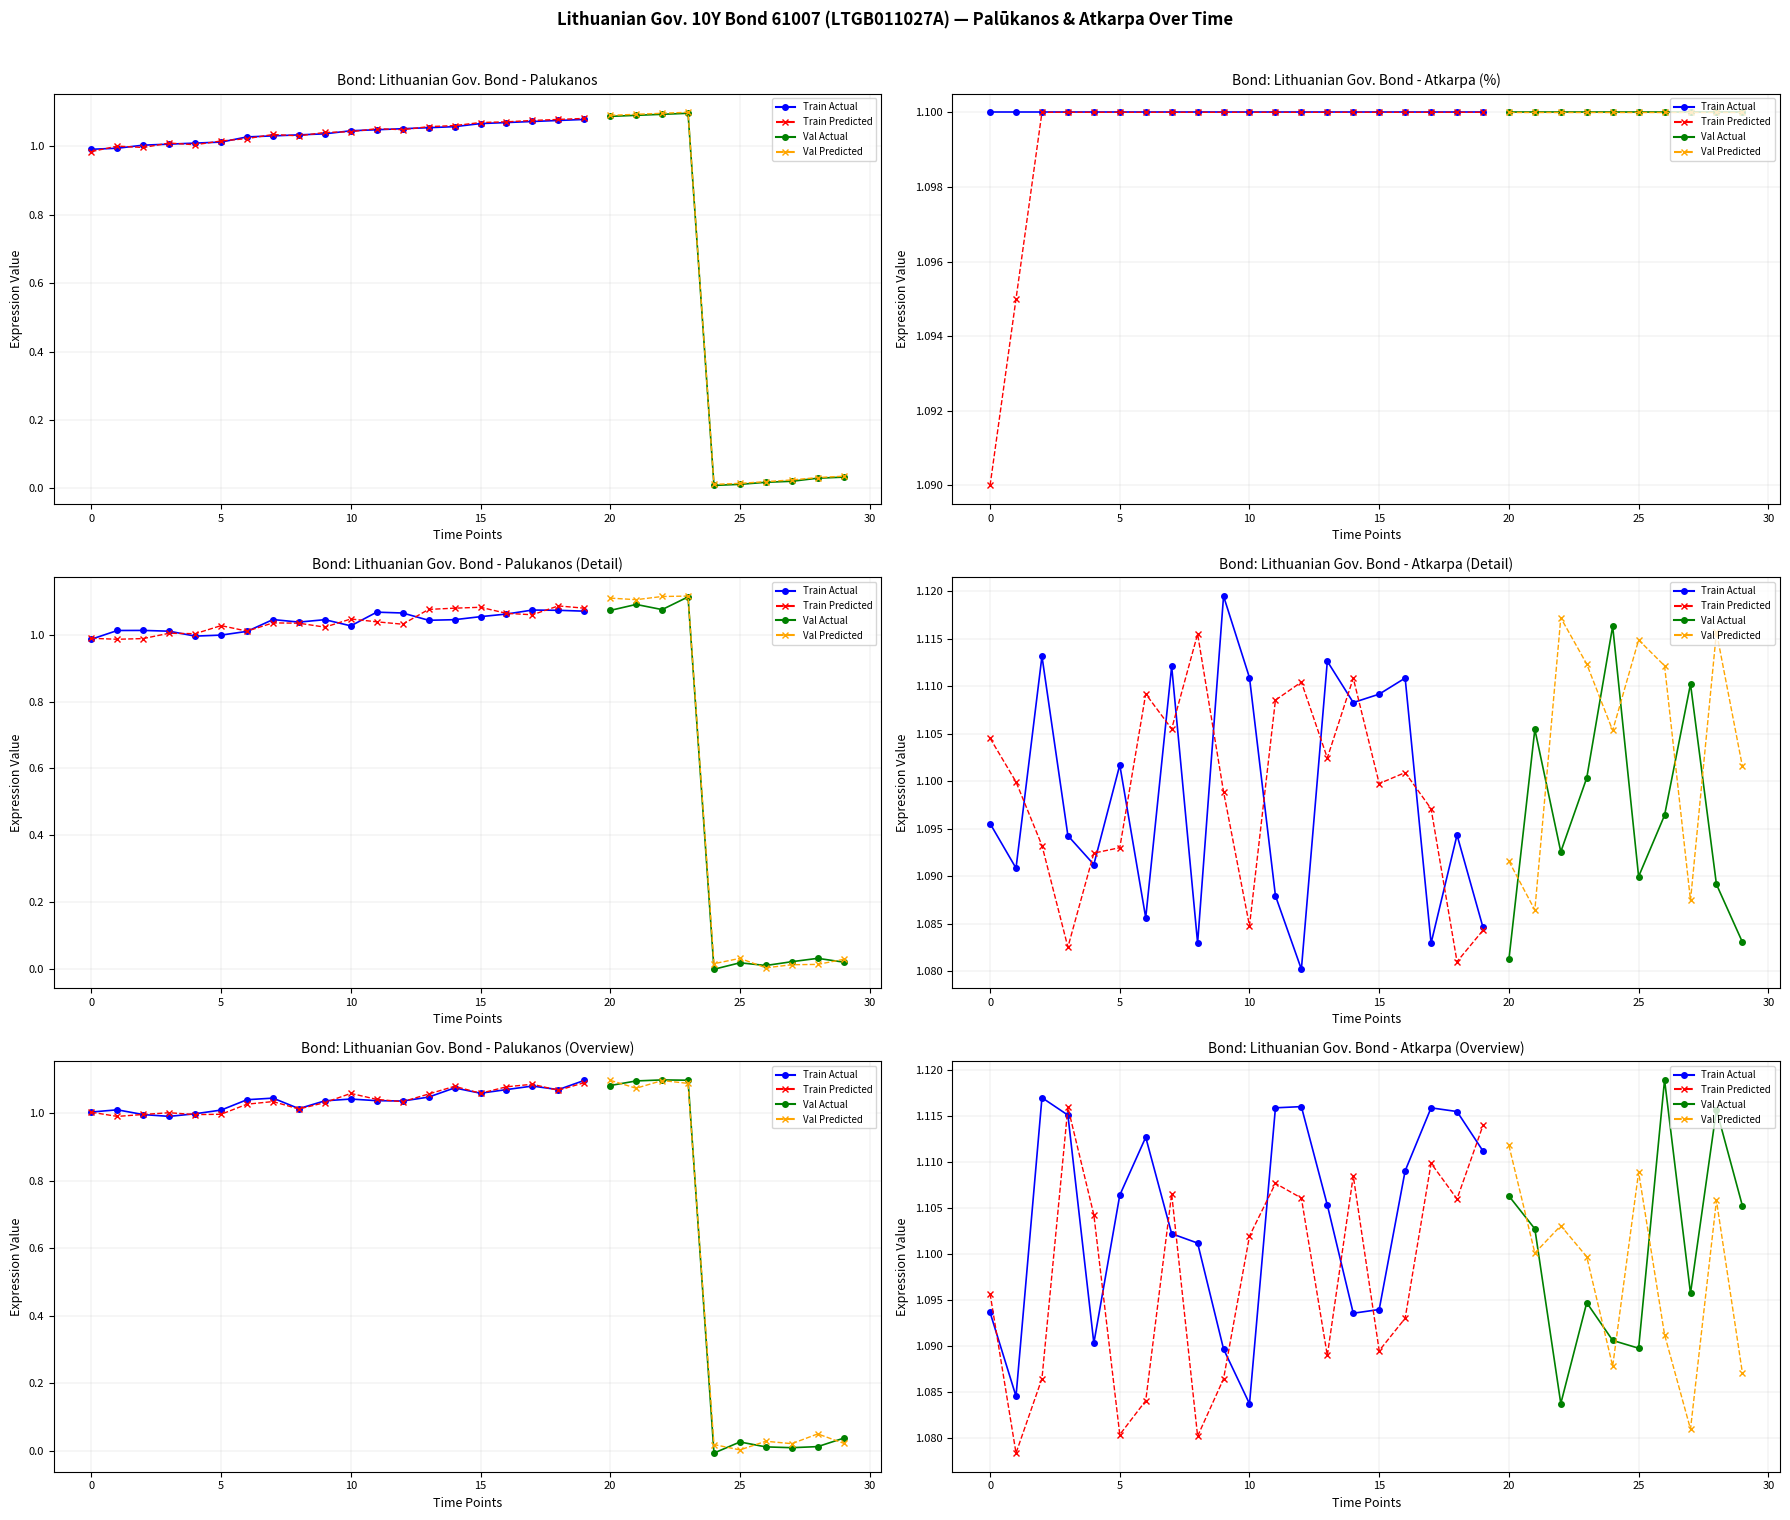

True or false: Atkarpa_pred has a value of 1.1 at 2024-04-12.

True